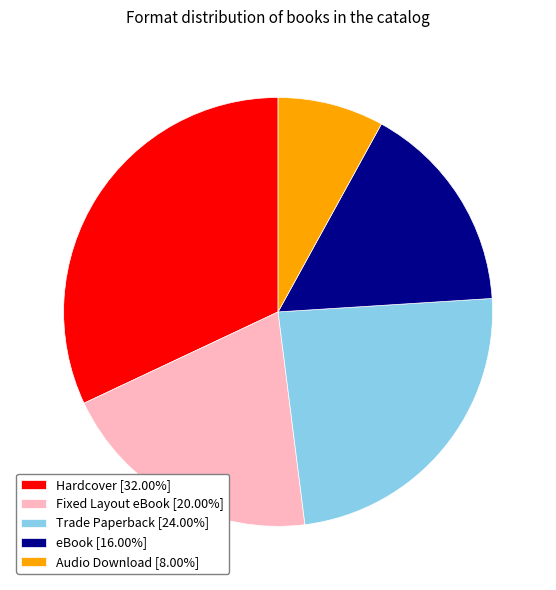

What is the ratio of the value at eBook [16.00%] to the value at Trade Paperback [24.00%]?

0.7